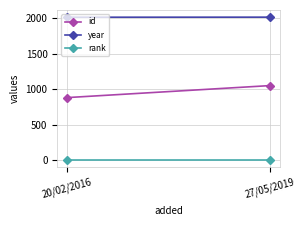

The value of rank at 27/05/2019 is 0. True or false?

False